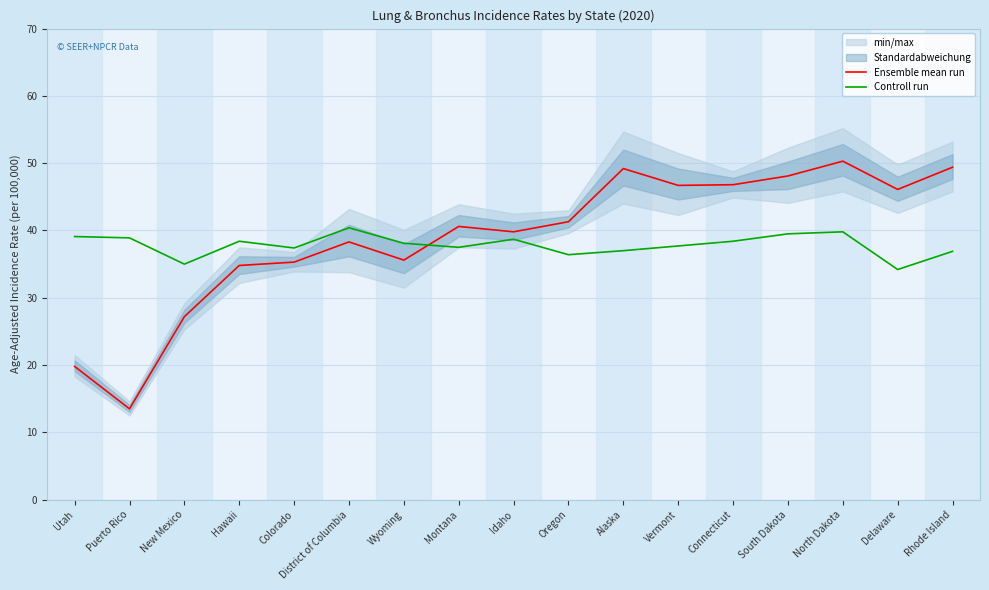

List the series in order of their overall mean, lowest first.

Controll run, Ensemble mean run